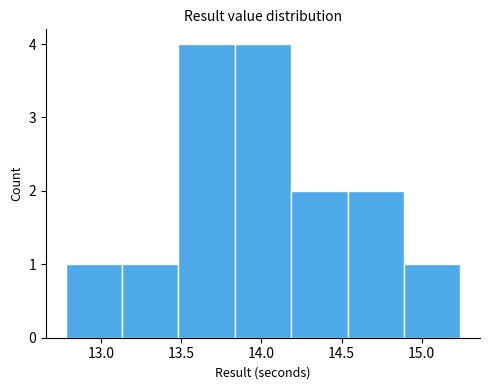

Reading left to right, transcribe this chart: for each bar, give the range it covers on the x-axis and its height. Neither the bar edges nor the heights are printed on the chart, so give them approximately, as read against the axes.

12.80 to 13.15: 1
13.15 to 13.50: 1
13.50 to 13.85: 4
13.85 to 14.20: 4
14.20 to 14.55: 2
14.55 to 14.90: 2
14.90 to 15.25: 1